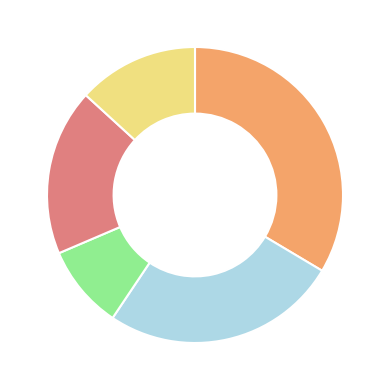

Count the number of slices in the pie.

5